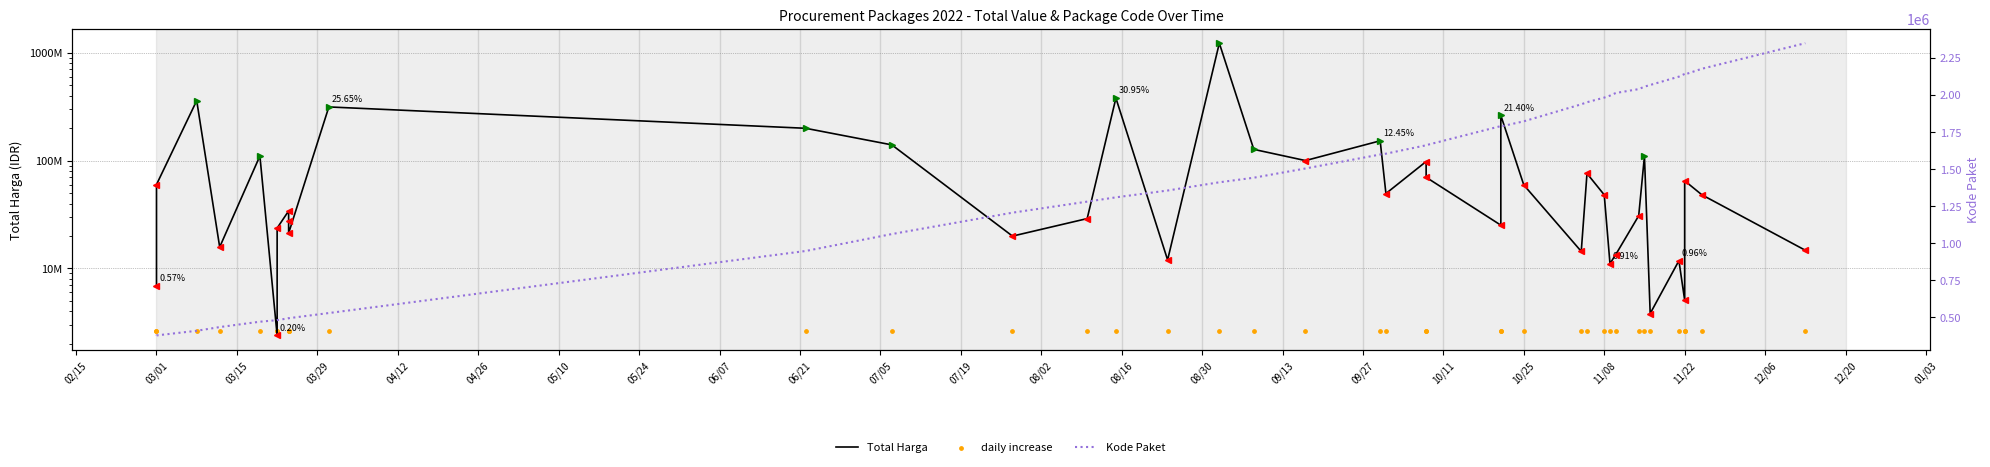

At how many categories does at least one series exceed 692536912?

1